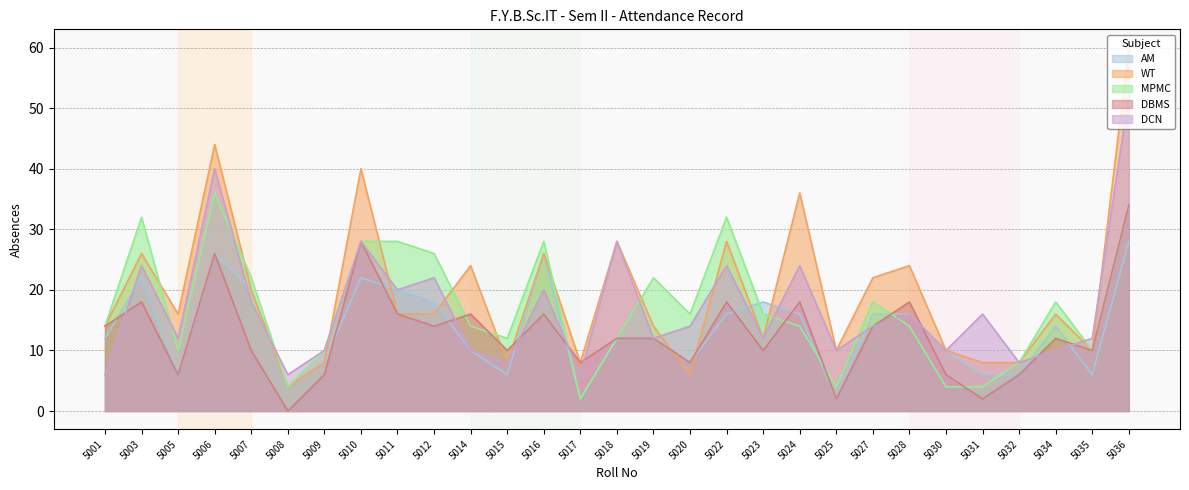

How many data points in WT are less than 16?

13